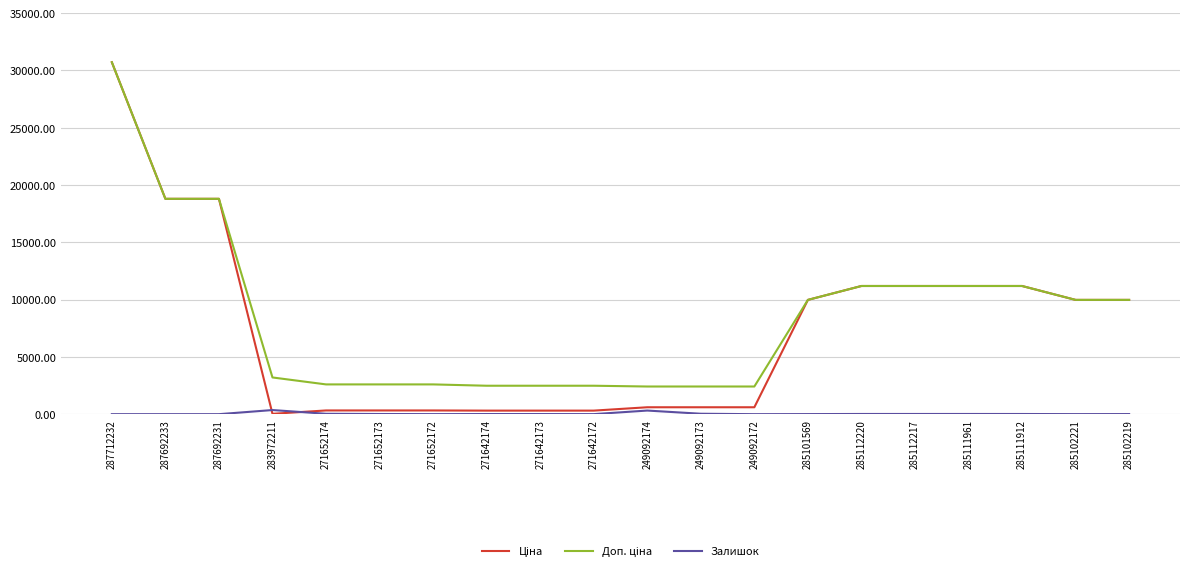

What is the maximum value shown in the chart?

30717.1